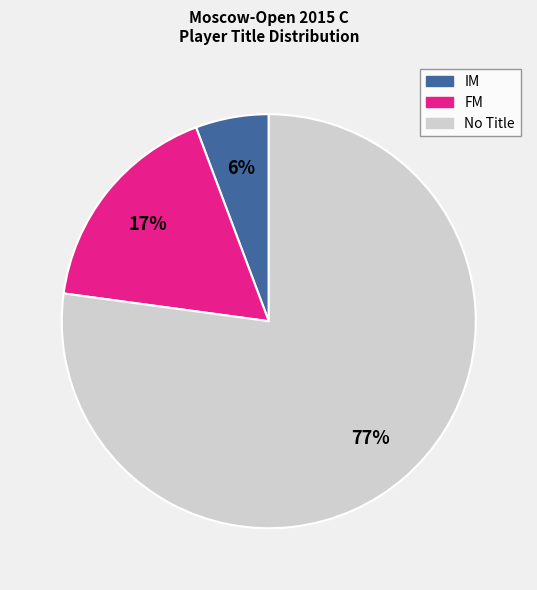

Is there any slice that represents more than half of the pie?

Yes